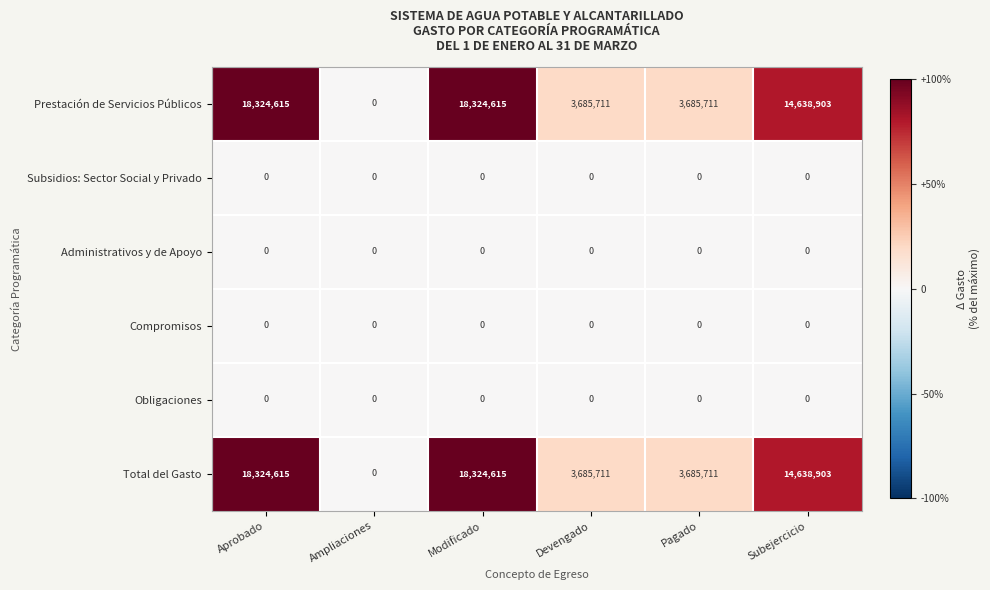

What is the difference between the highest and lowest values at Aprobado?

18324615